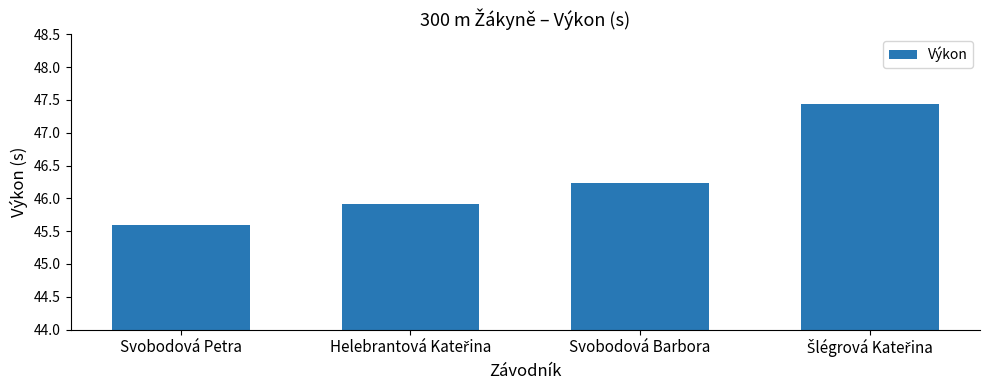

The chart shows a value of 71.1 at Svobodová Petra. True or false?

False